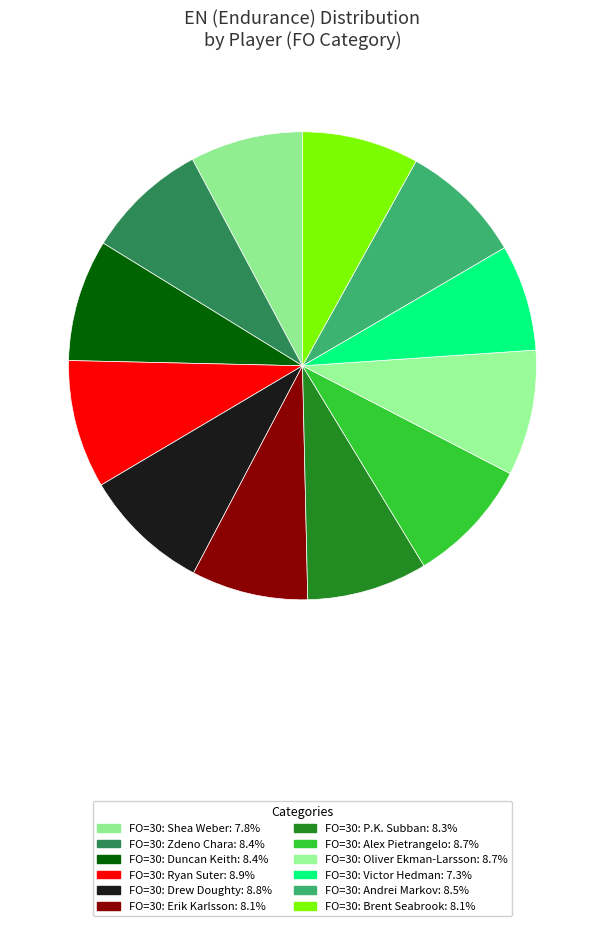

How many segments does this pie chart have?

12